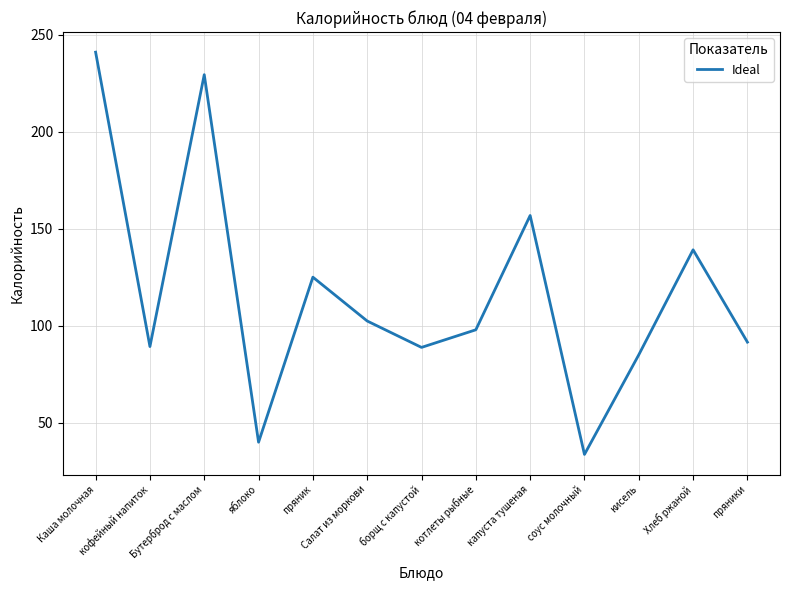

The value at кофейный напиток is 89.3. True or false?

True